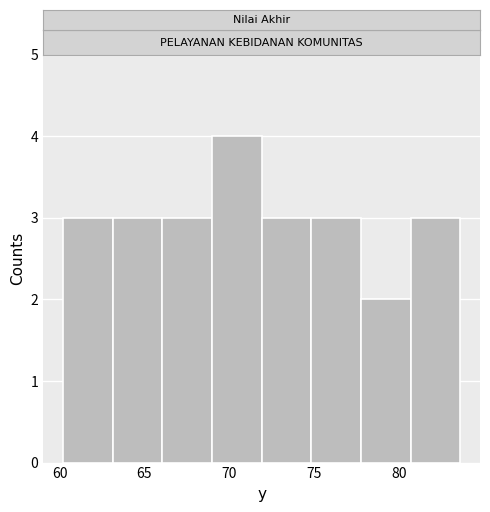

Over which range of the x-axis is the bar tallest?

69.0 to 72.0